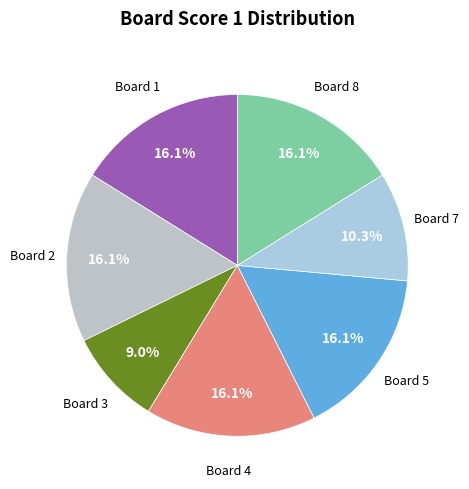

How many slices are in this pie chart?

7